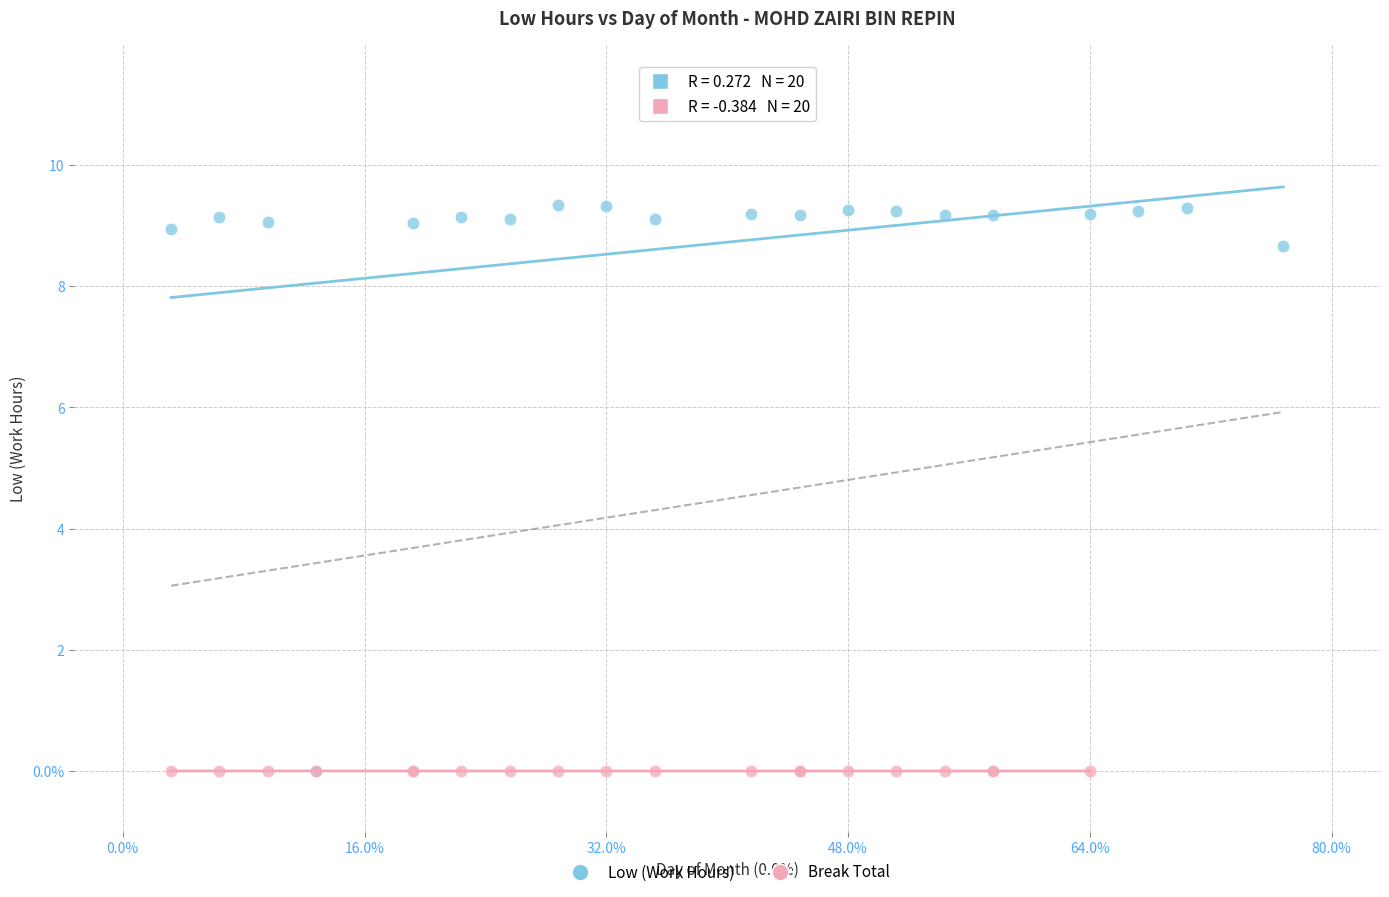

Which series reaches the maximum Y coordinate?

Low (Work Hours)